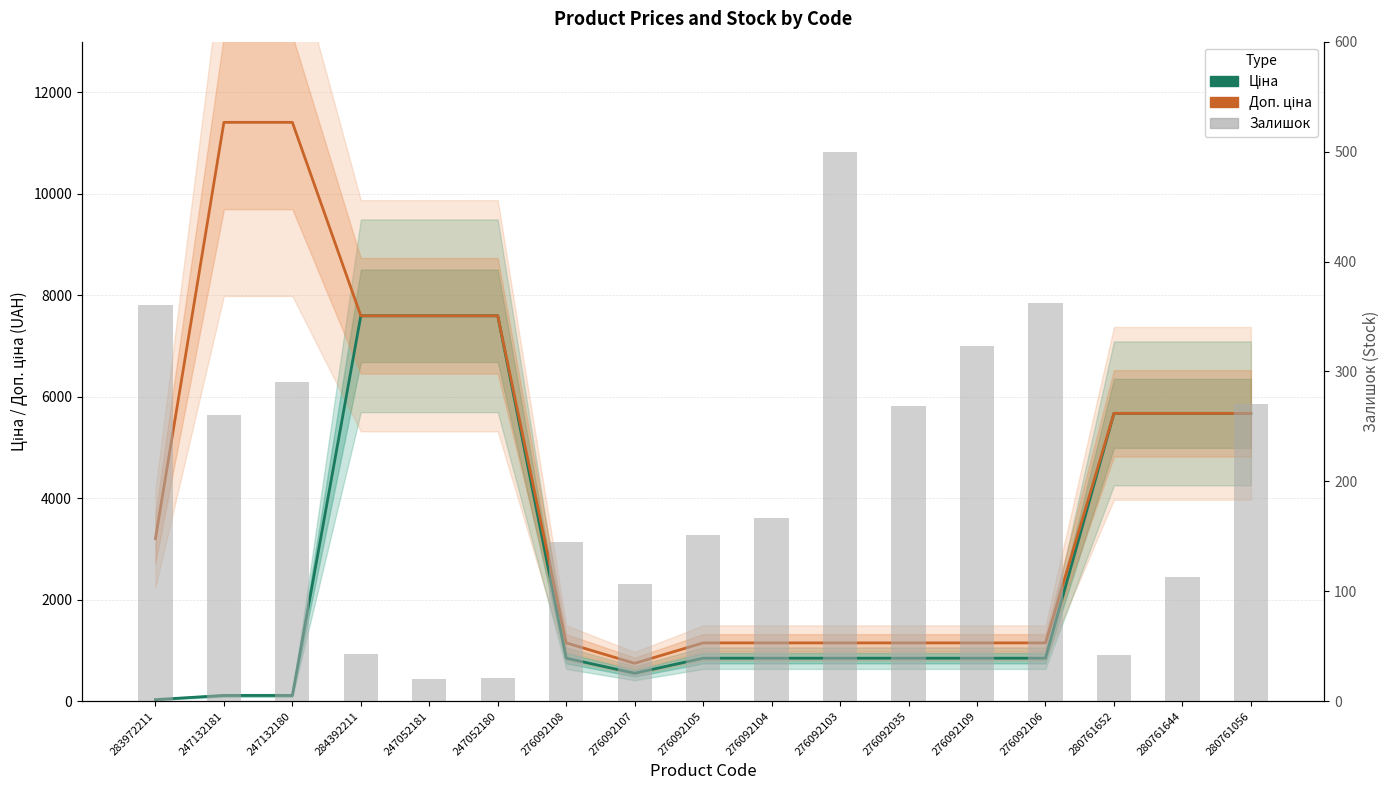

Does the chart contain stacked bars?

No